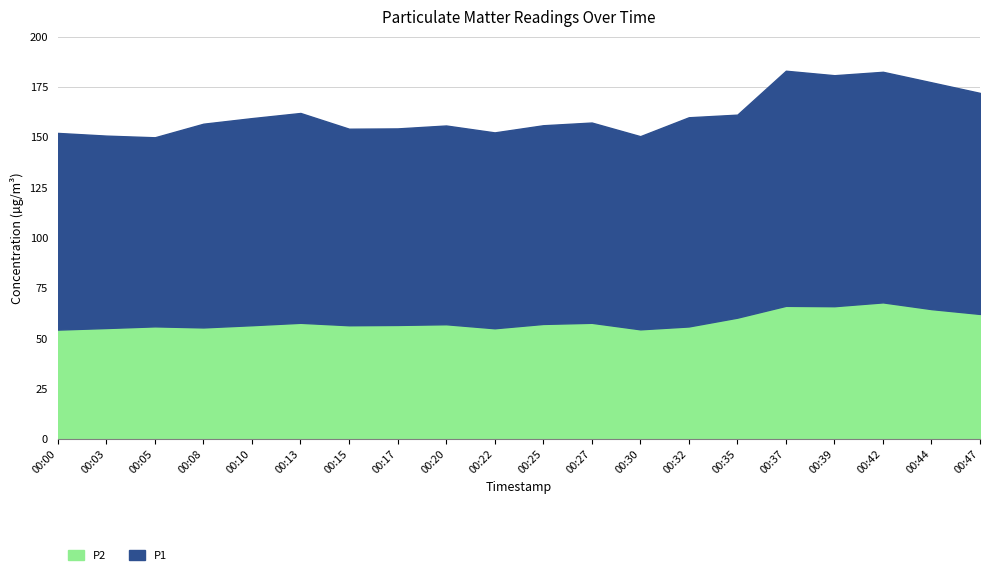

The P1 series shows 190.1 at 00:42. True or false?

False